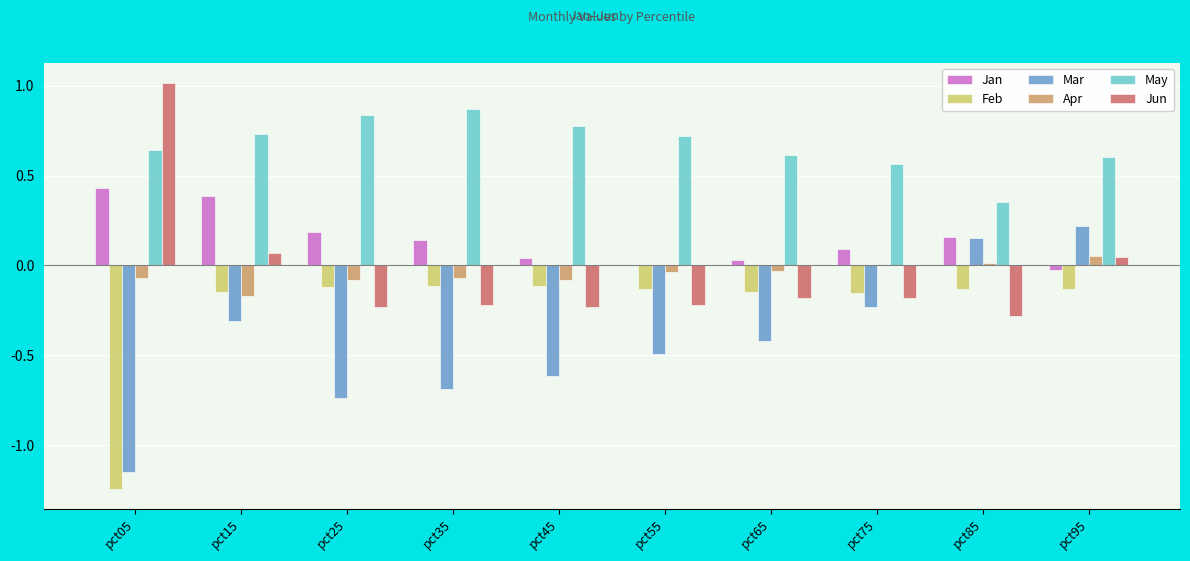

Is it true that Mar equals -0.6 at pct45?

True